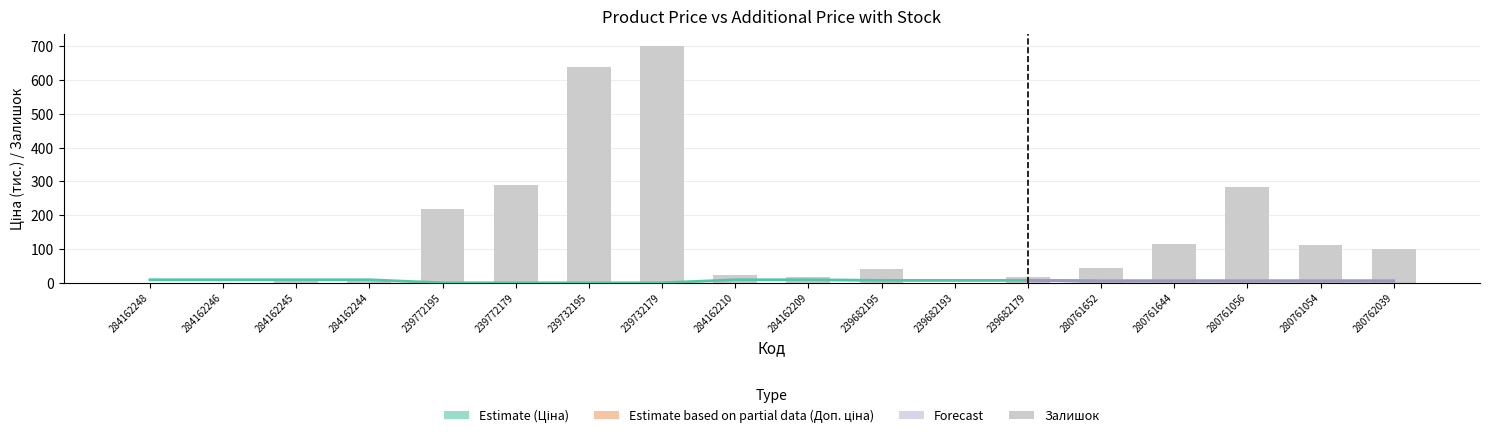

What is the value of the Залишок bar at the 10th from the left?

17.0